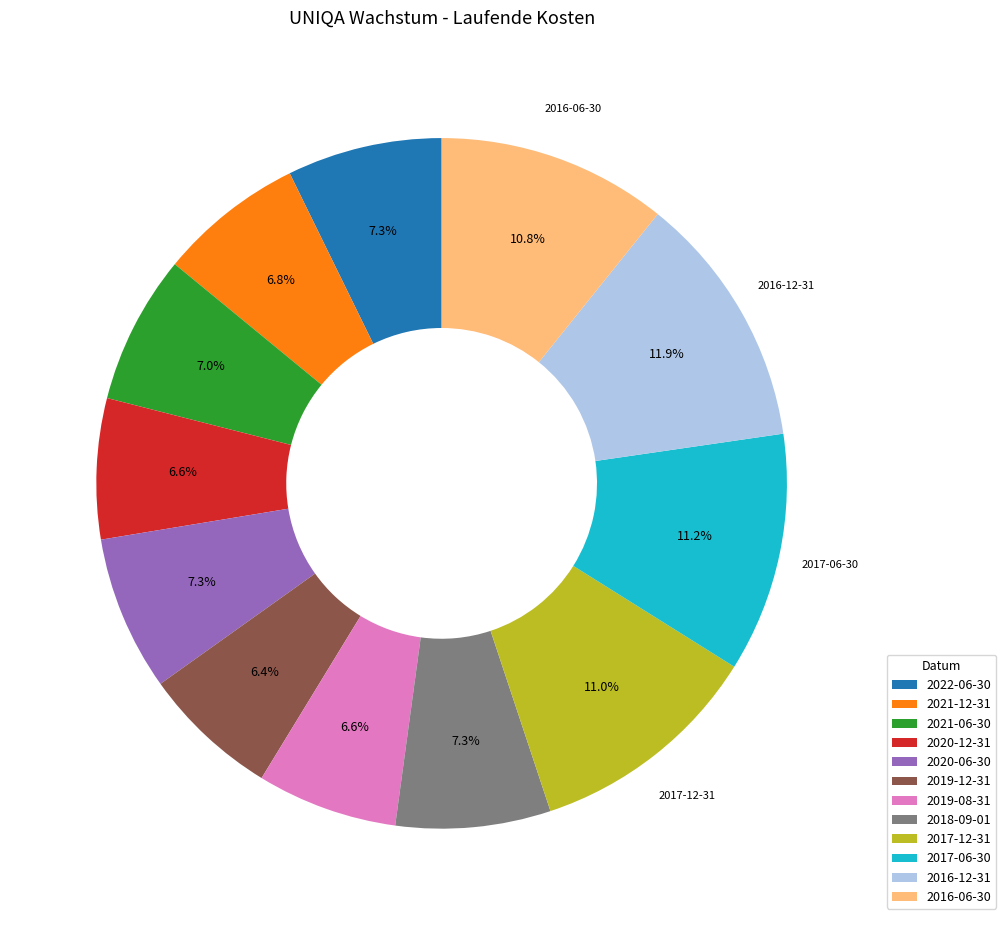

What percentage is NOT represented by 2018-09-01?

92.7%